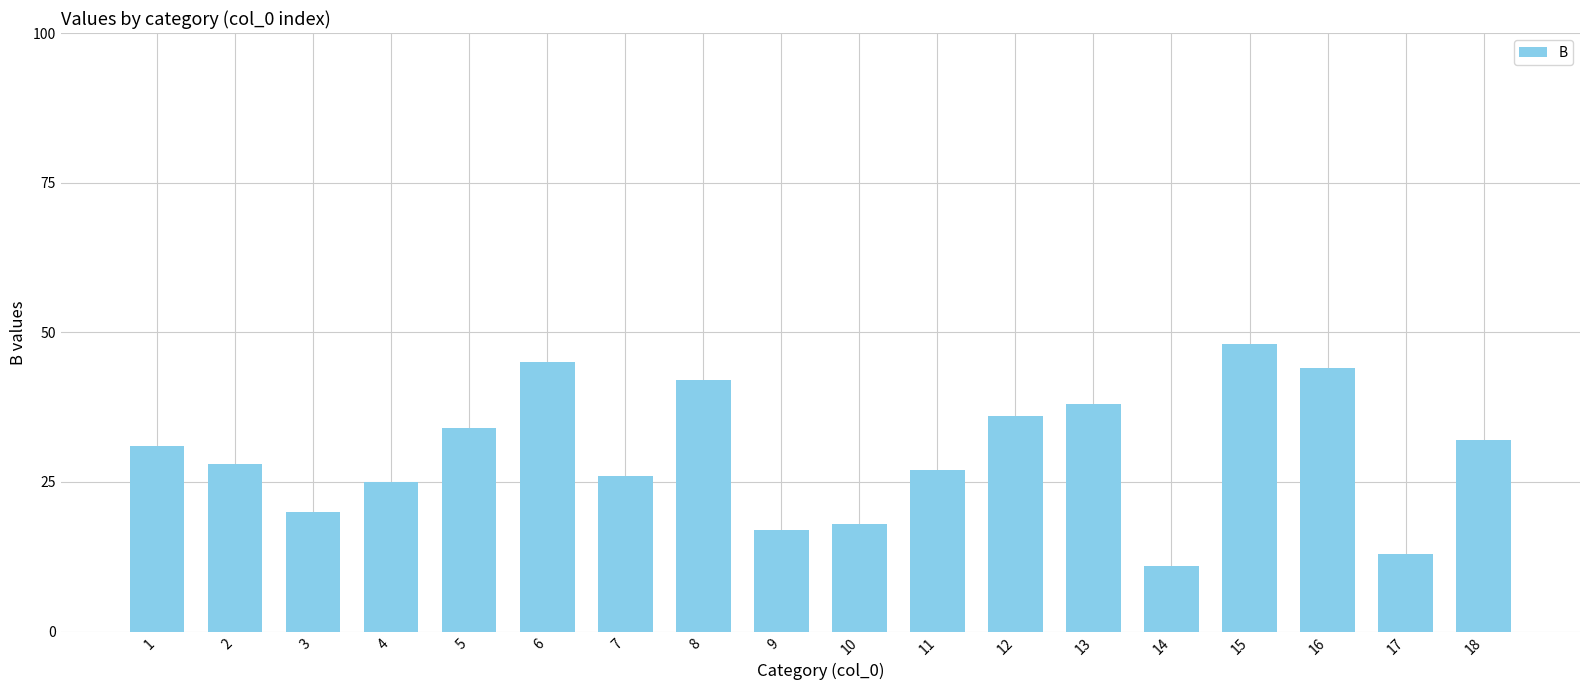

Reading right to left, what are all the values shown in this chart?

18=32	17=13	16=44	15=48	14=11	13=38	12=36	11=27	10=18	9=17	8=42	7=26	6=45	5=34	4=25	3=20	2=28	1=31